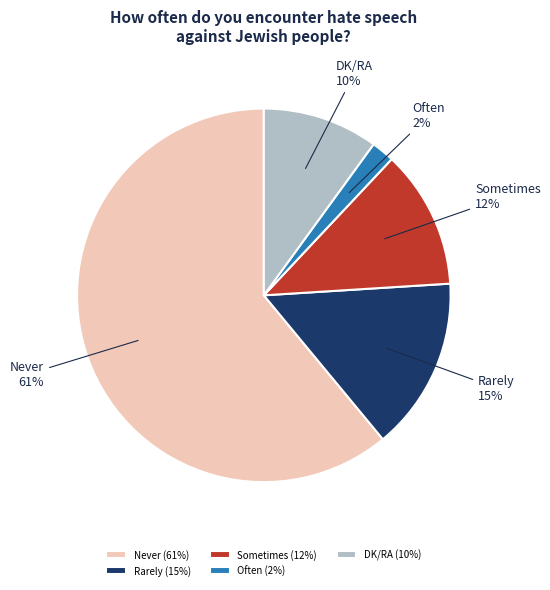

How many segments does this pie chart have?

5